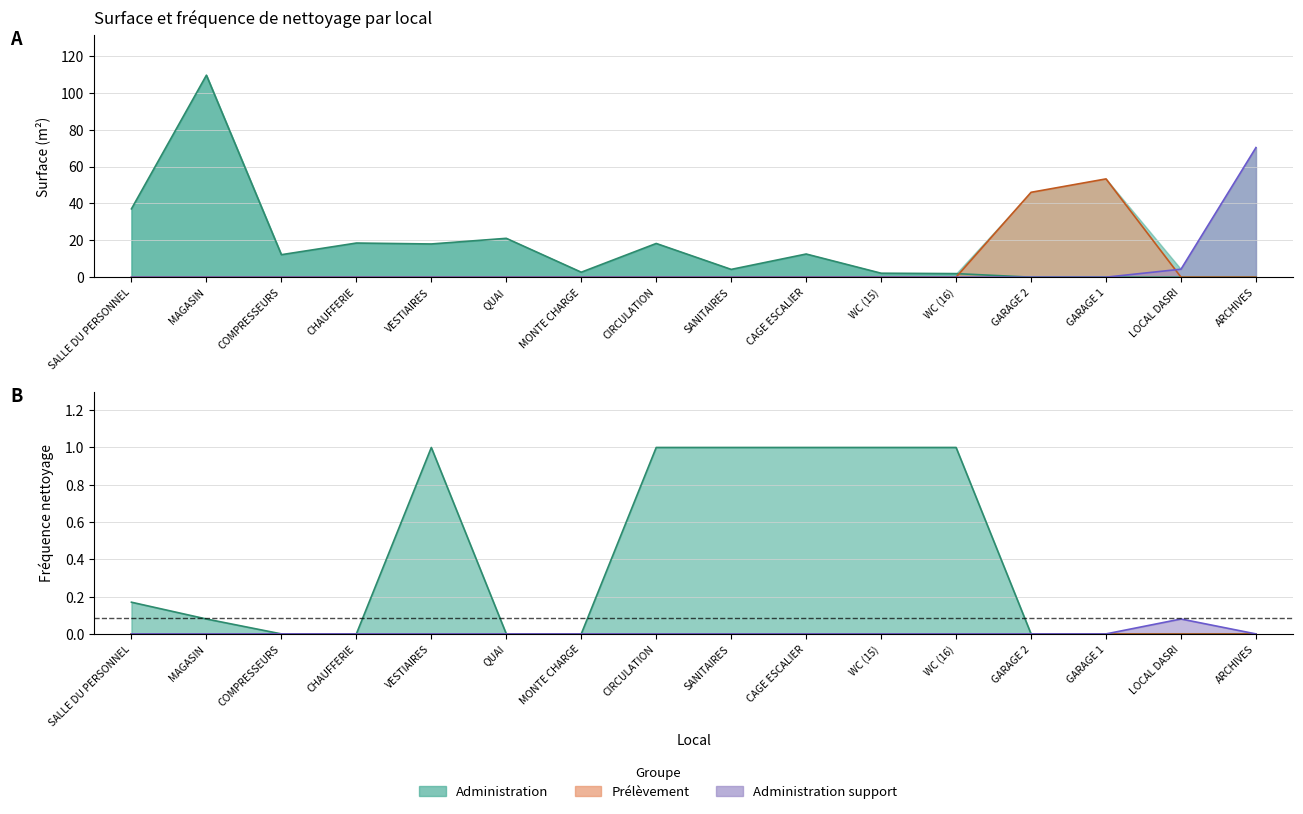

Rank the categories by value from lowest to highest.

COMPRESSEURS, CHAUFFERIE, QUAI, MONTE CHARGE, GARAGE 2, GARAGE 1, LOCAL DASRI, ARCHIVES, MAGASIN, SALLE DU PERSONNEL, VESTIAIRES, CIRCULATION, SANITAIRES, CAGE ESCALIER, WC (15), WC (16)